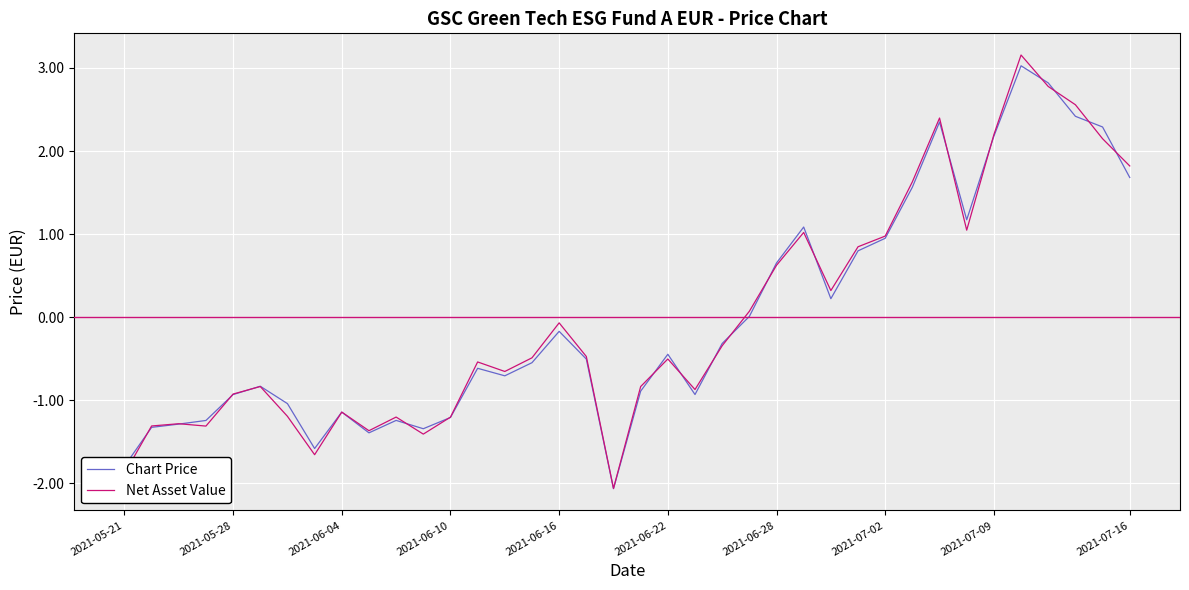

Which series has the widest spread of values?

Net Asset Value